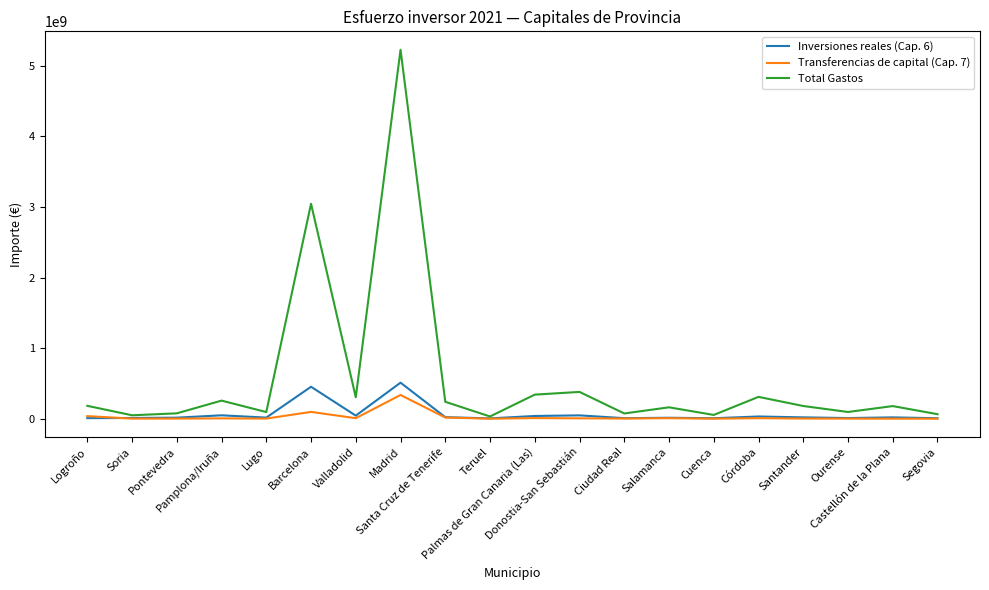

At which label is Total Gastos closest to 2629376996?

Barcelona